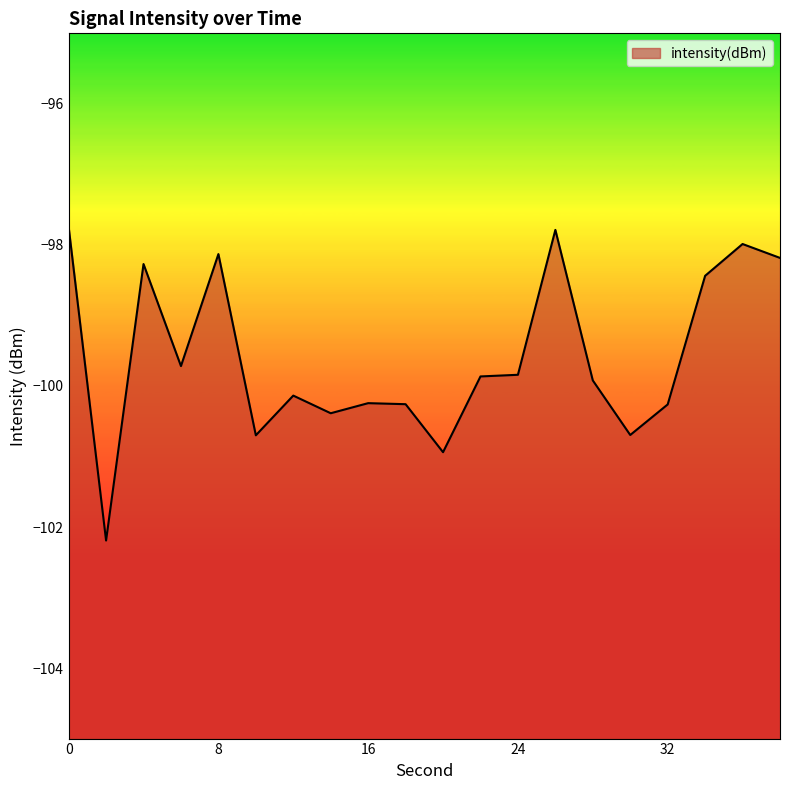

Reading left to right, extract all data points from this chart.

0=-97.7	2=-102.2	4=-98.3	6=-99.7	8=-98.1	10=-100.7	12=-100.1	14=-100.4	16=-100.2	18=-100.3	20=-100.9	22=-99.9	24=-99.8	26=-97.8	28=-99.9	30=-100.7	32=-100.3	34=-98.4	36=-98.0	38=-98.2